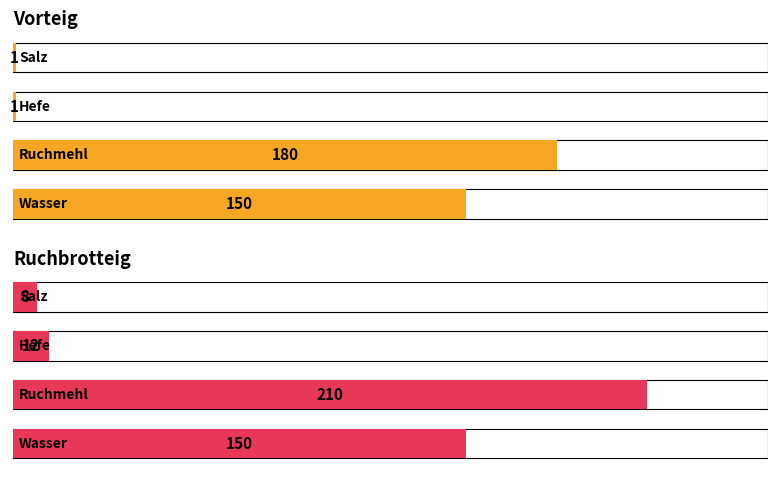

Reading right to left, what are all the values shown in this chart?

Vorteig: 3=1	2=1	1=180	0=150
Ruchbrotteig: 3=8	2=12	1=210	0=150